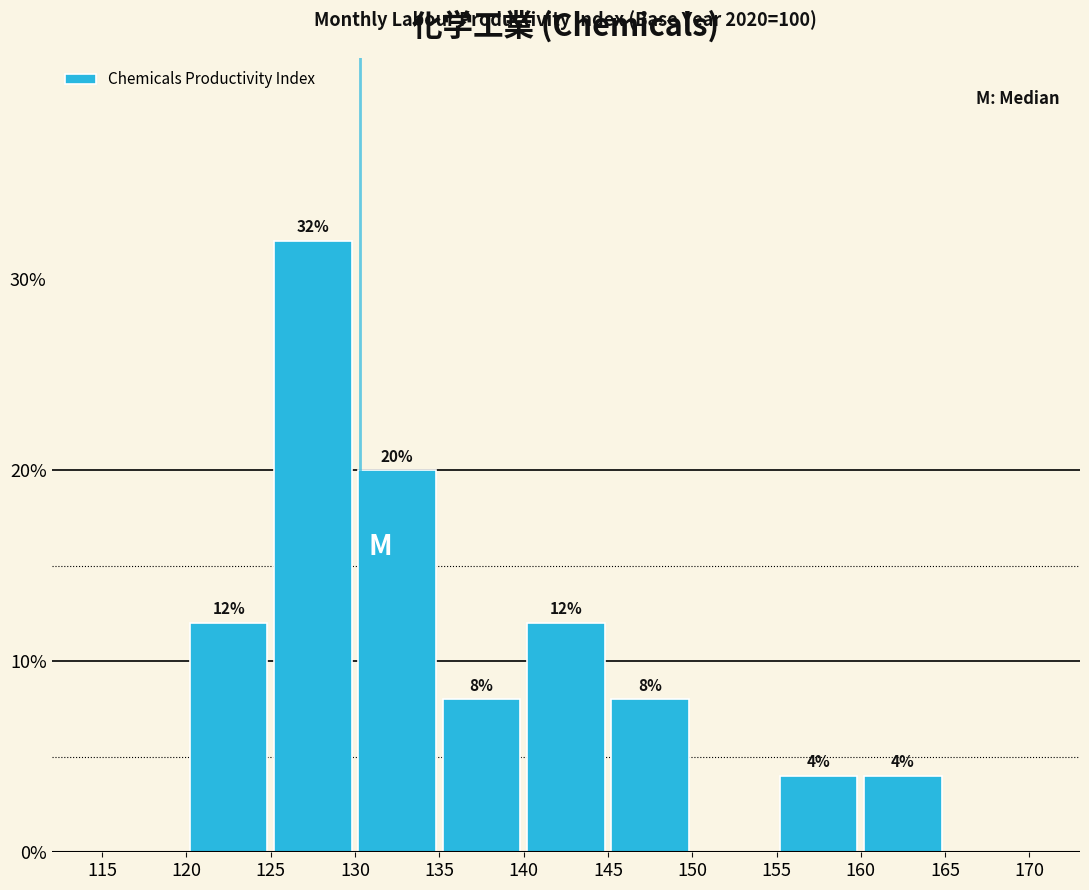

Which range on the x-axis has the tallest bar?

125 to 130